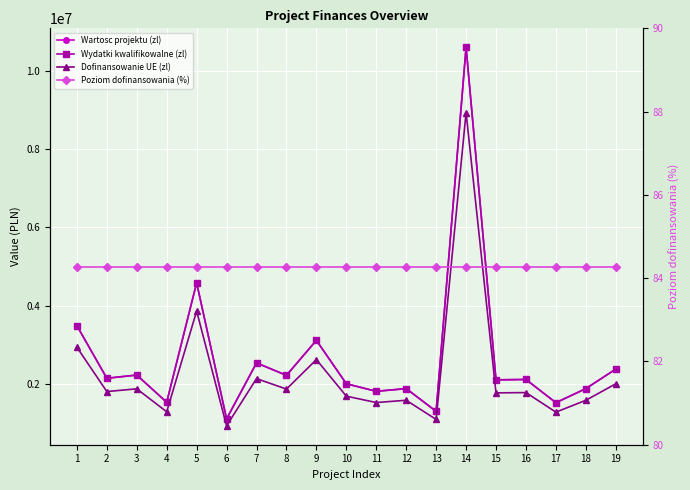

What is the average value of the Poziom dofinansowania (%) series?

84.3